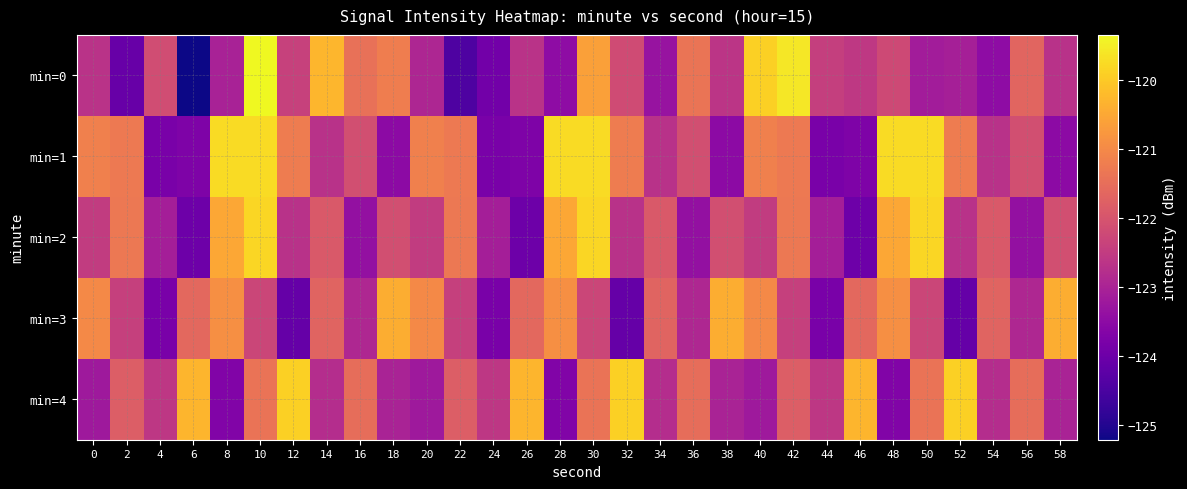

What is the spread (max minus min) of values at 10?

3.0